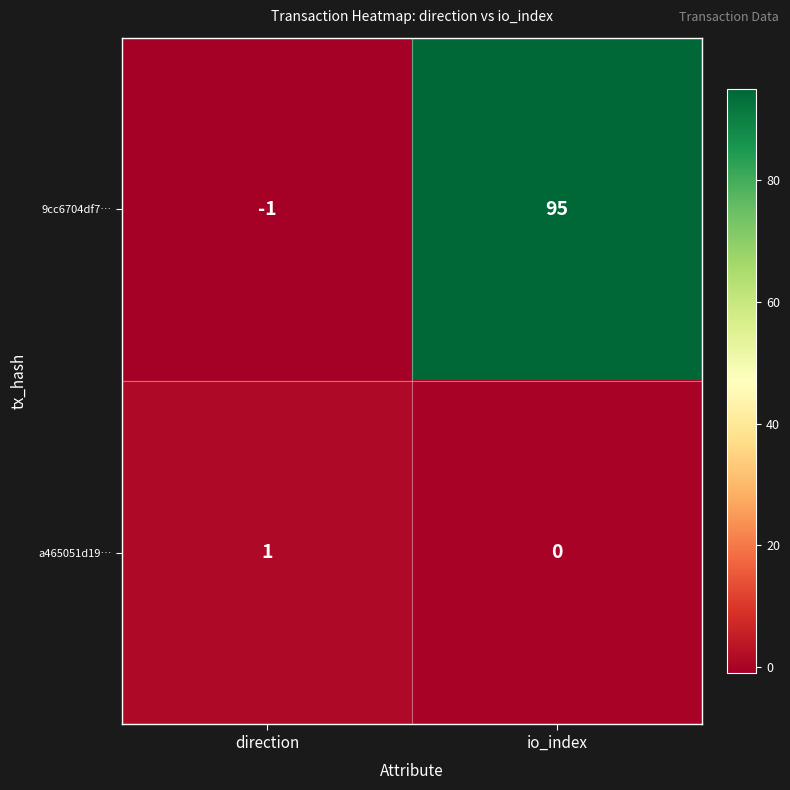

At which category is the sum across all series the highest?

io_index